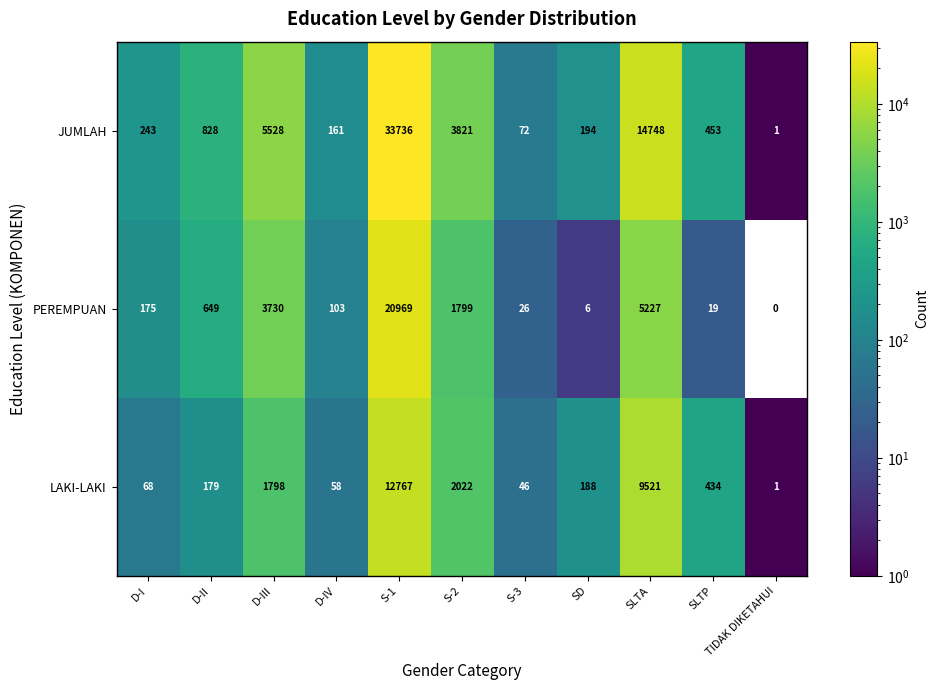

Between D-III and SLTP, which series saw the biggest shift?

JUMLAH